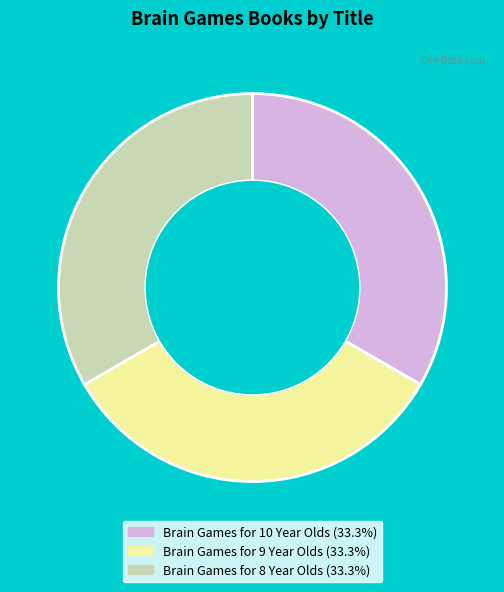

Is Brain Games for 9 Year Olds the majority of the pie?

No